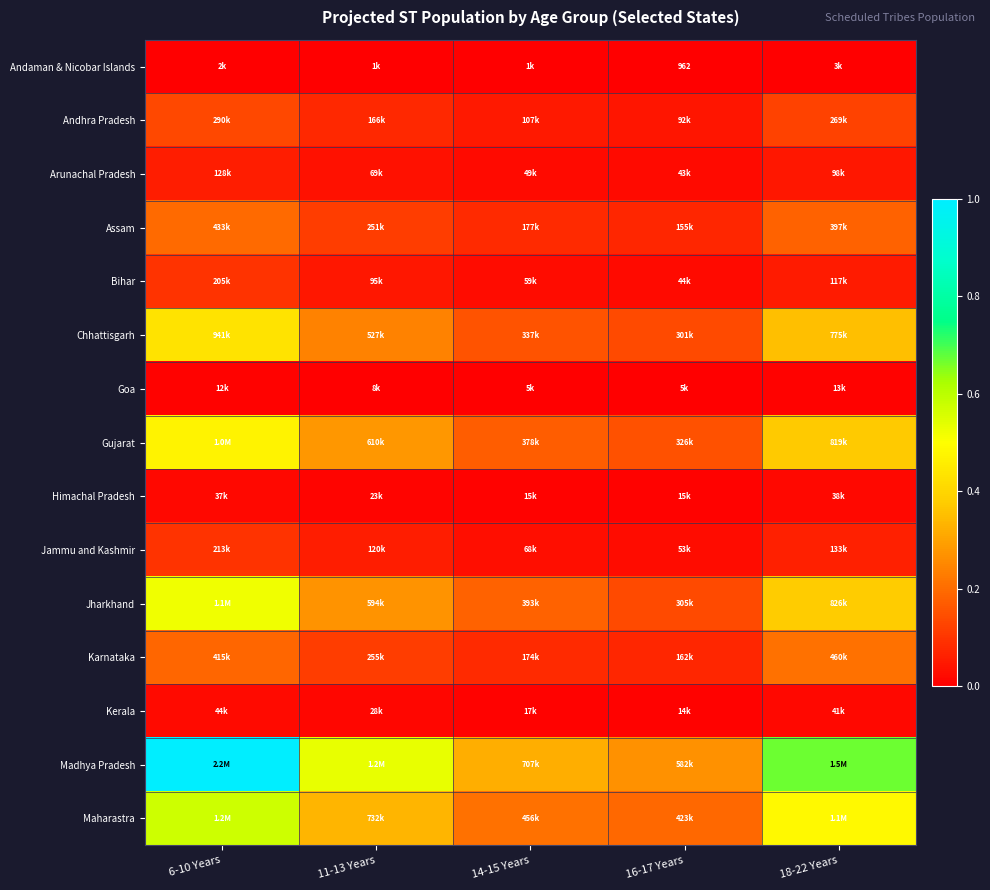

Is it true that Arunachal Pradesh equals 0.0 at 11-13 Years?

False